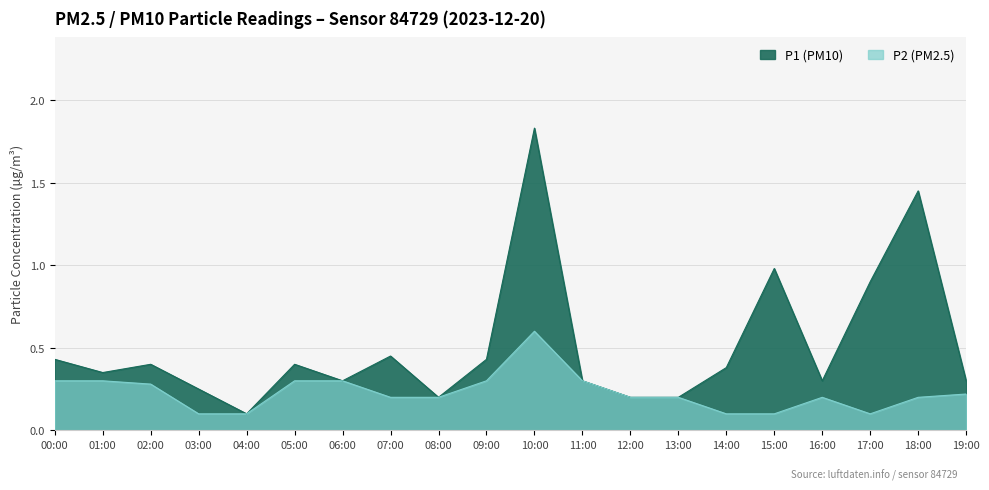

What is the value of the P1 point at the 19th from the left?

1.4